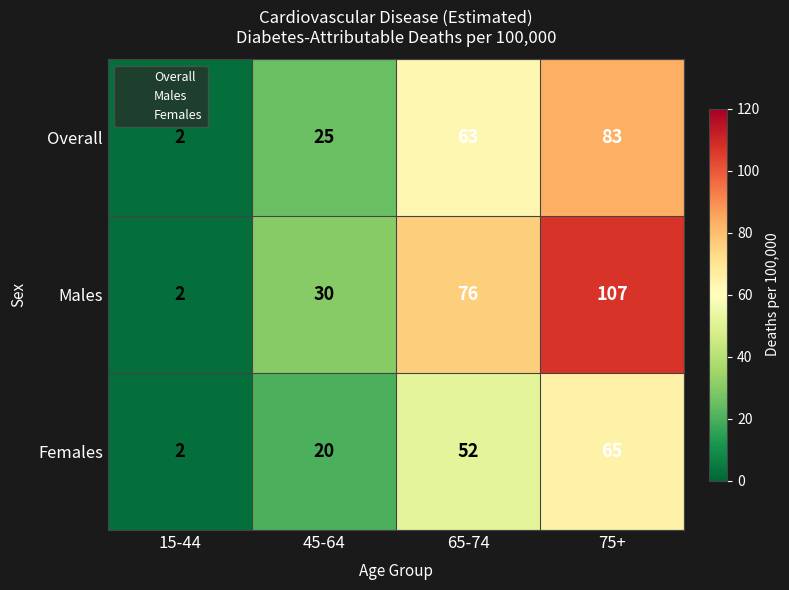

What is the spread (max minus min) of values at 45-64?

10